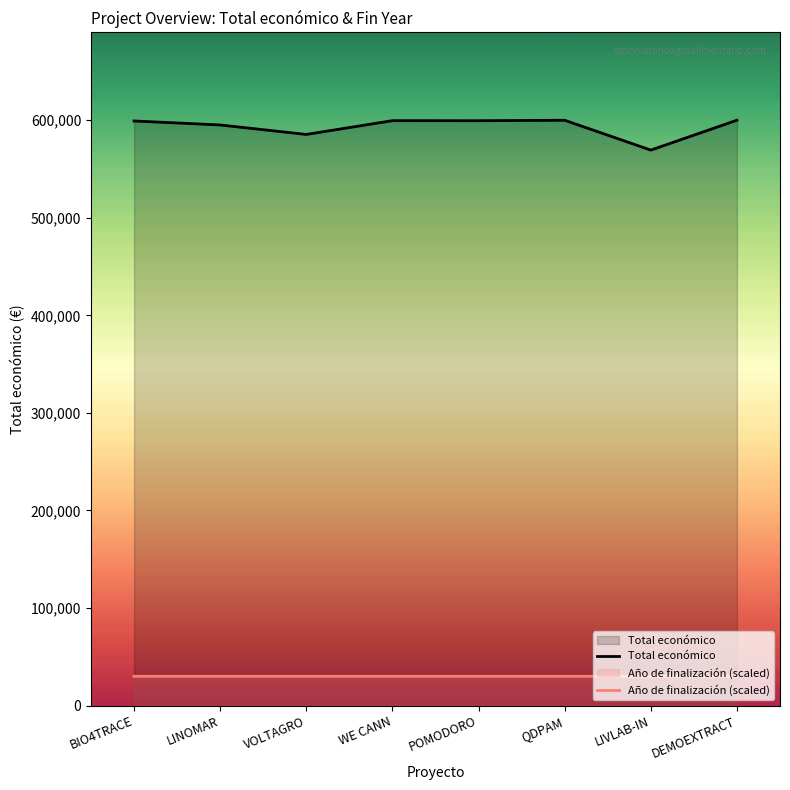

What is the smallest value displayed?

30002.2